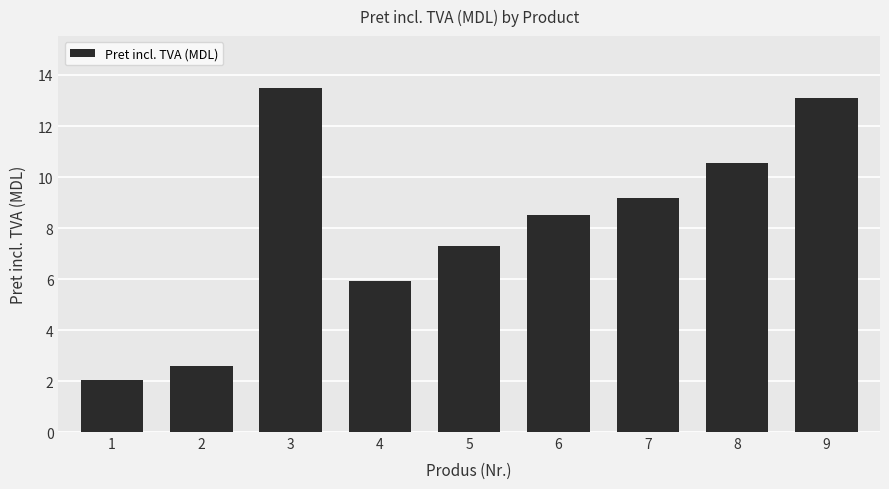

The value at 1 is 2.0. True or false?

True